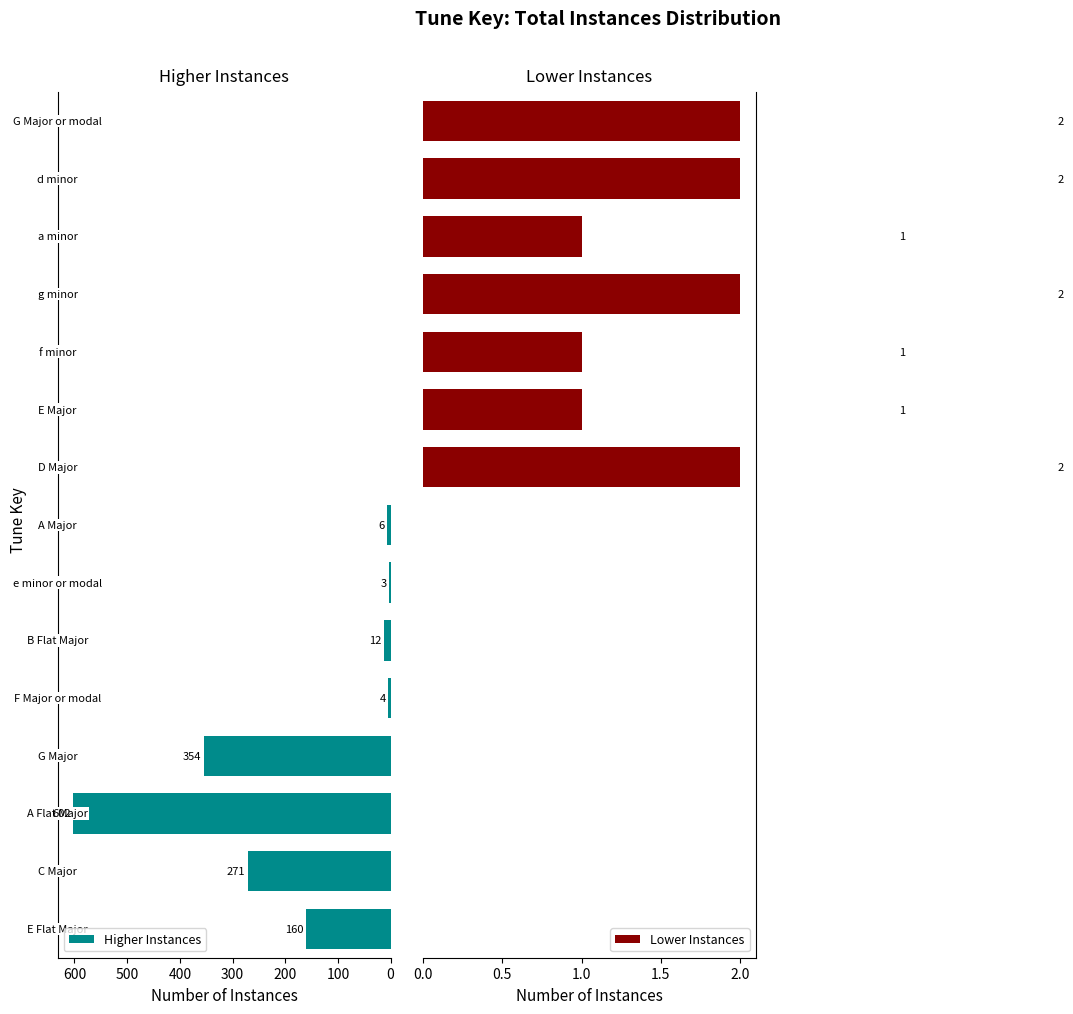

Is the value of Lower Instances at 400 greater than the value of Higher Instances at 11?

No